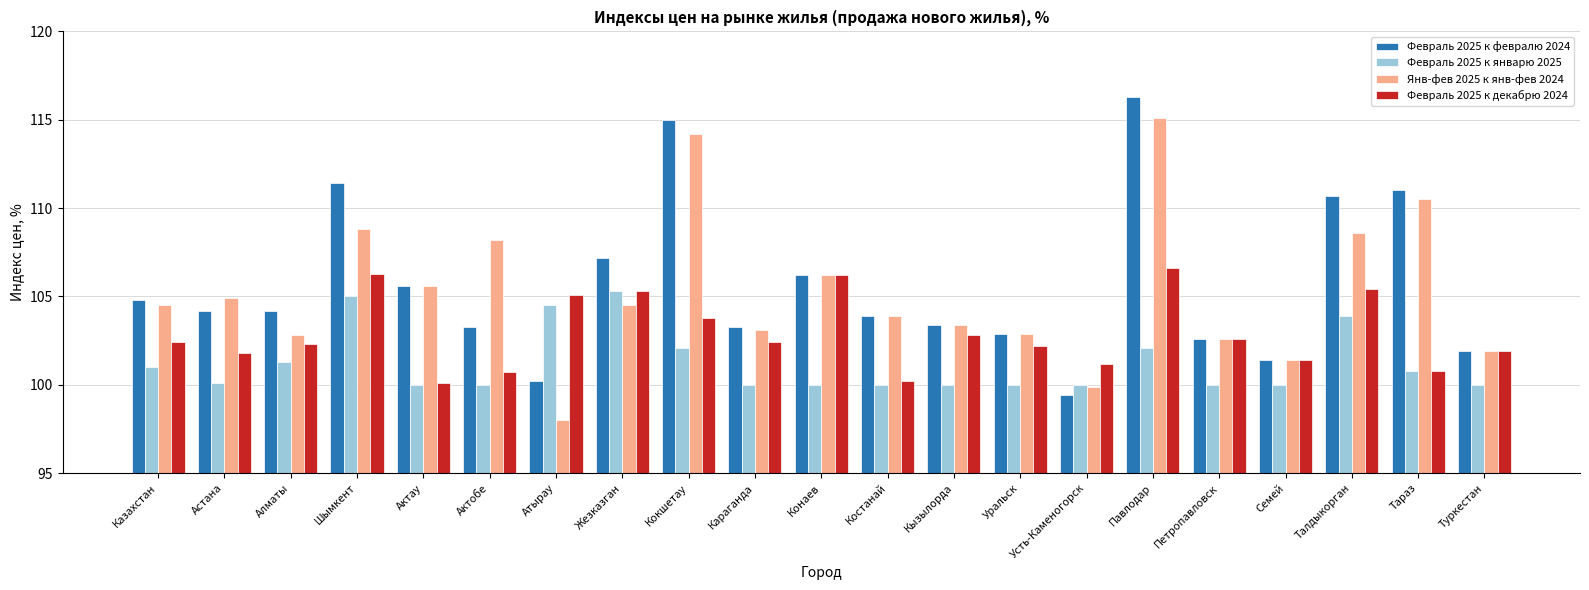

Between Казахстан and Кызылорда, which series saw the biggest shift?

Февраль 2025 к февралю 2024